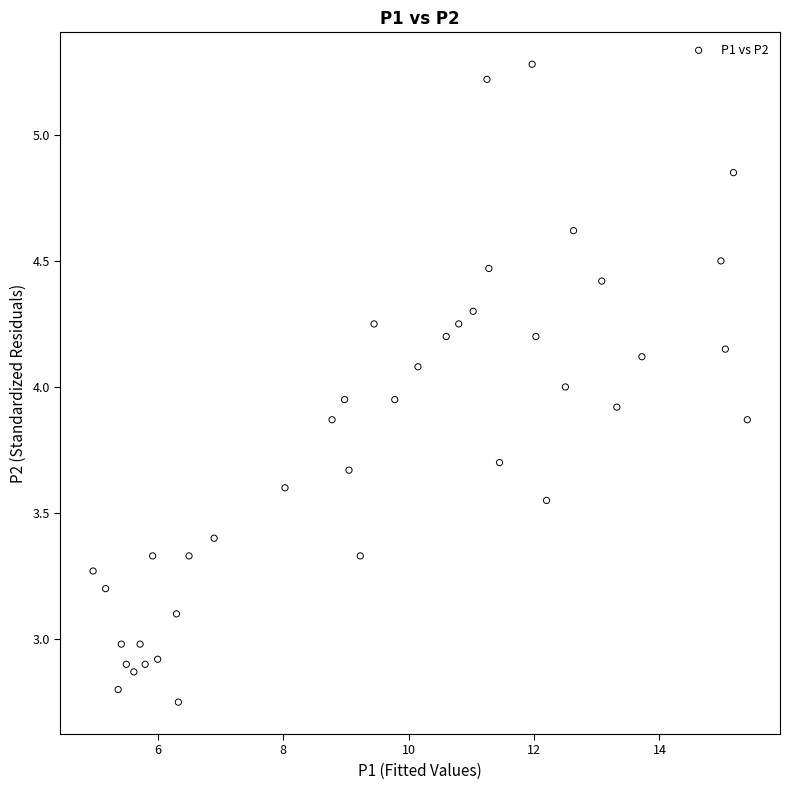

What is the range of Y values (max minus min)?

2.5